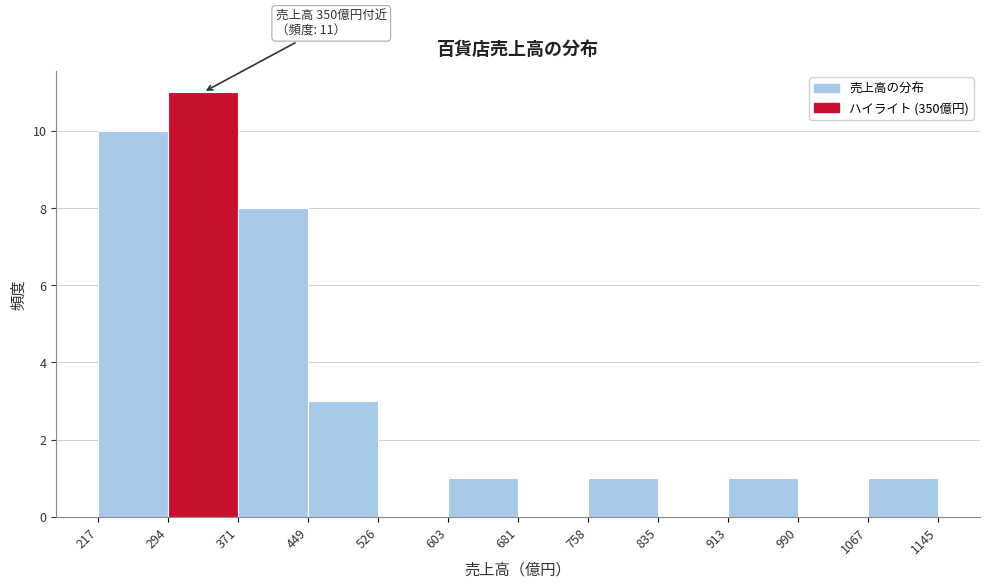

Over which range of the x-axis is the bar tallest?

294 to 371